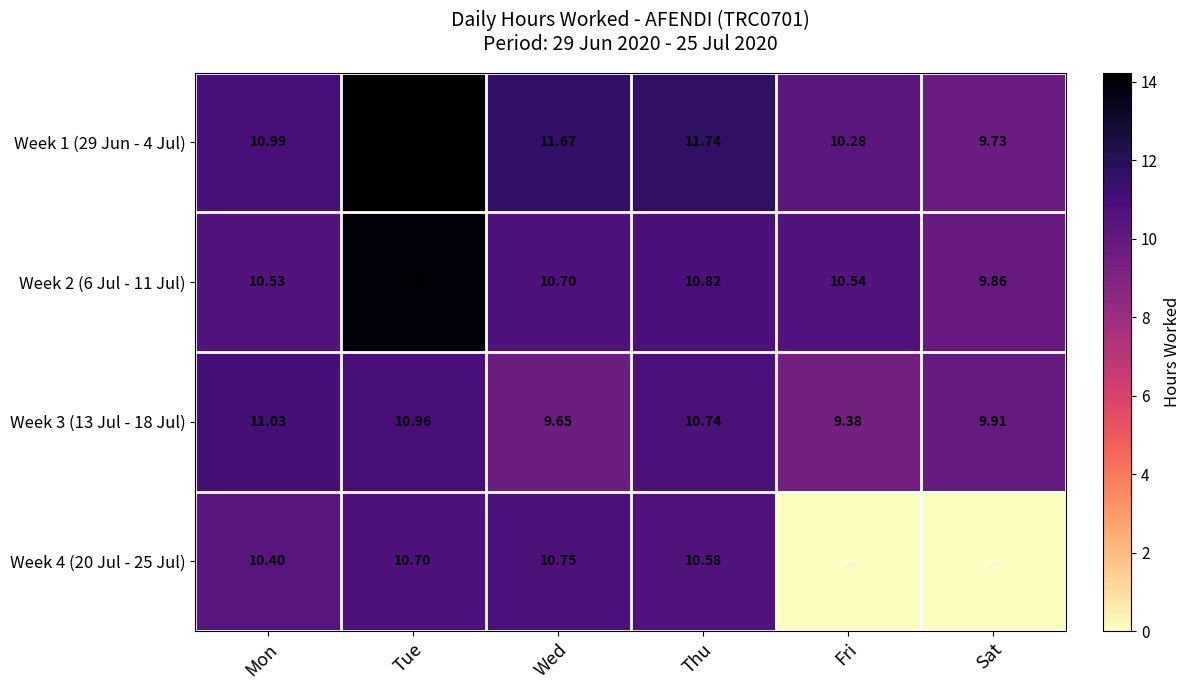

At which label does Week 1 (29 Jun - 4 Jul) reach its peak?

Tue